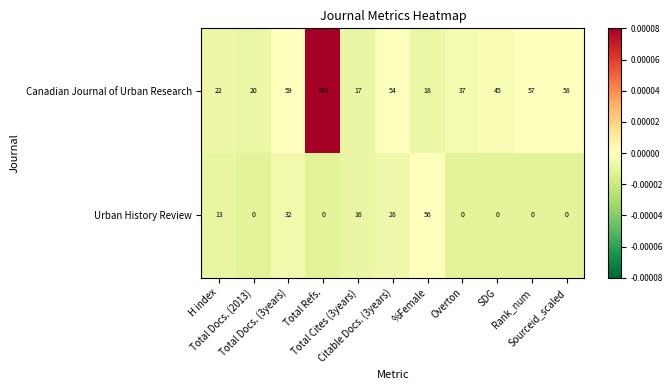

List the series in order of their overall mean, highest first.

Canadian Journal of Urban Research, Urban History Review